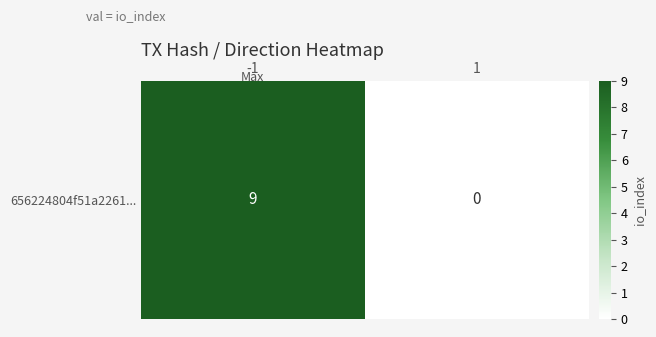

Reading left to right, list all the values displayed in this chart.

-1=9	1=0